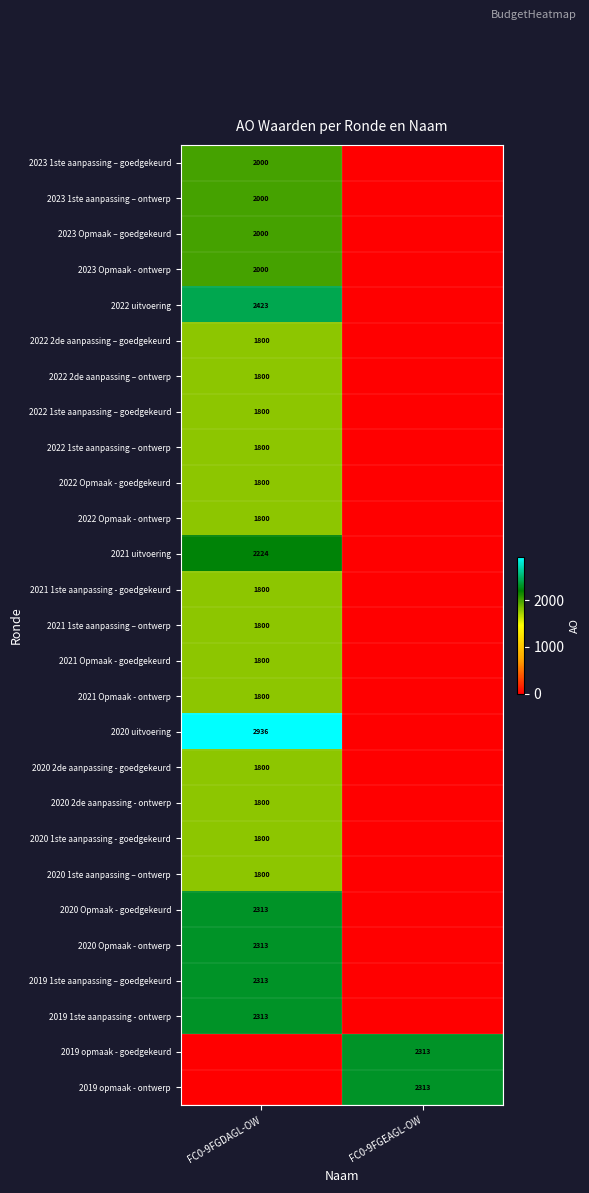

The value of 2021 Opmaak - goedgekeurd at FC0-9FGDAGL-OW is 1800. True or false?

True